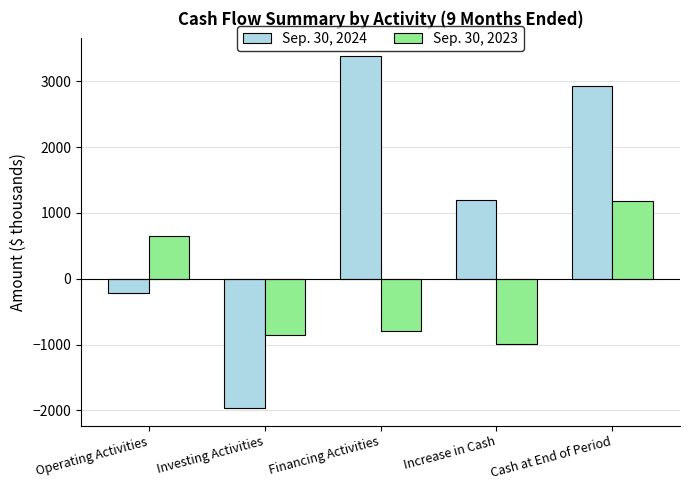

How many distinct data groups are displayed?

2